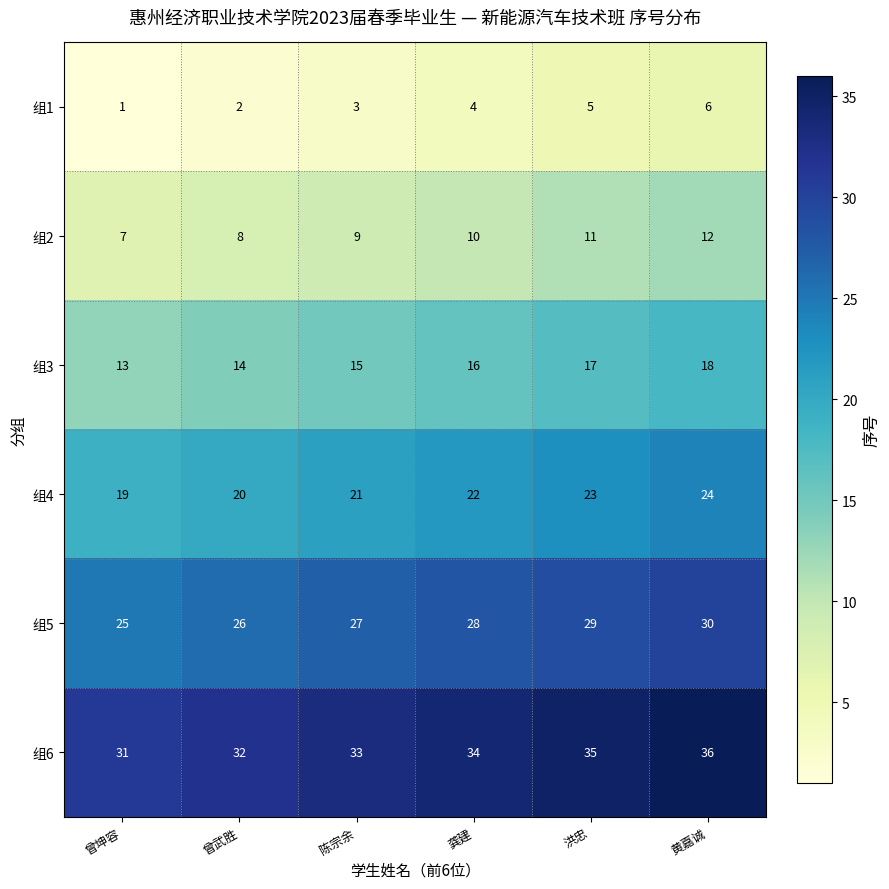

What is the sum of all 组5 values?

165